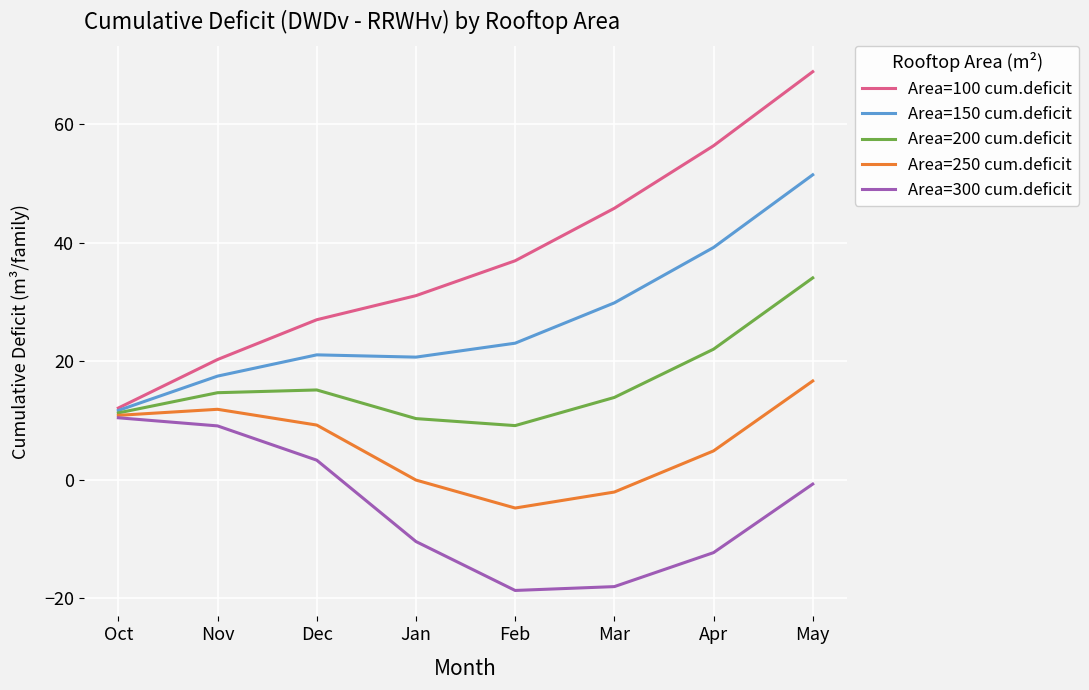

What is the sum of the Area=250 cum.deficit values at Nov and Dec?

21.2